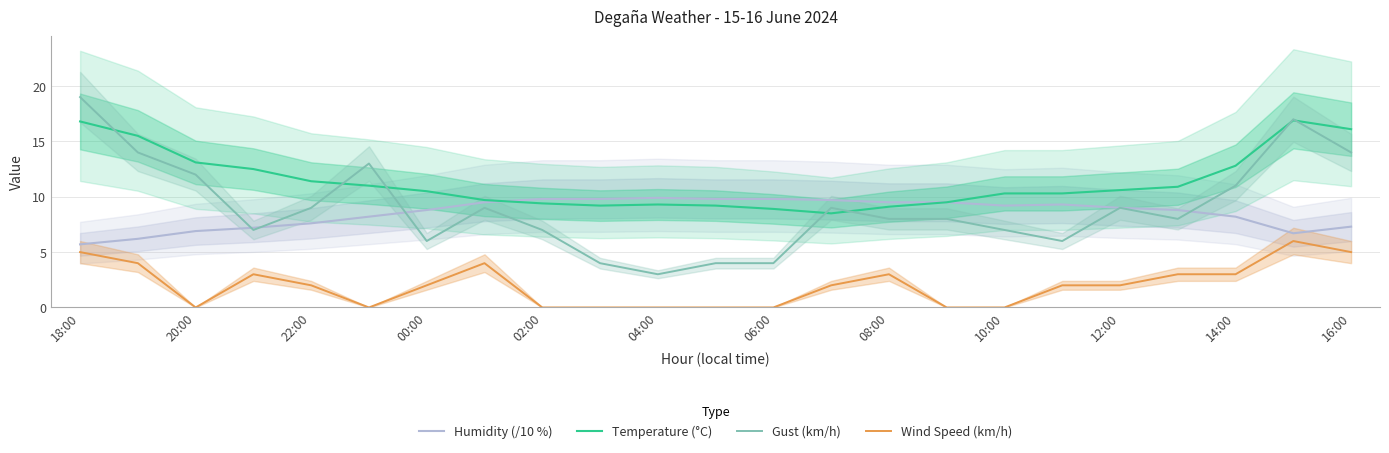

At which category does the chart reach its peak across all series?

18:00